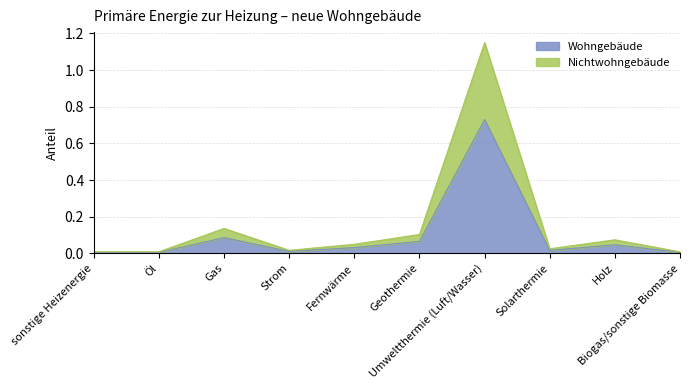

List the labels in order of Wohngebäude value, smallest first.

sonstige Heizenergie, Öl, Biogas/sonstige Biomasse, Strom, Solarthermie, Fernwärme, Holz, Geothermie, Gas, Umweltthermie (Luft/Wasser)